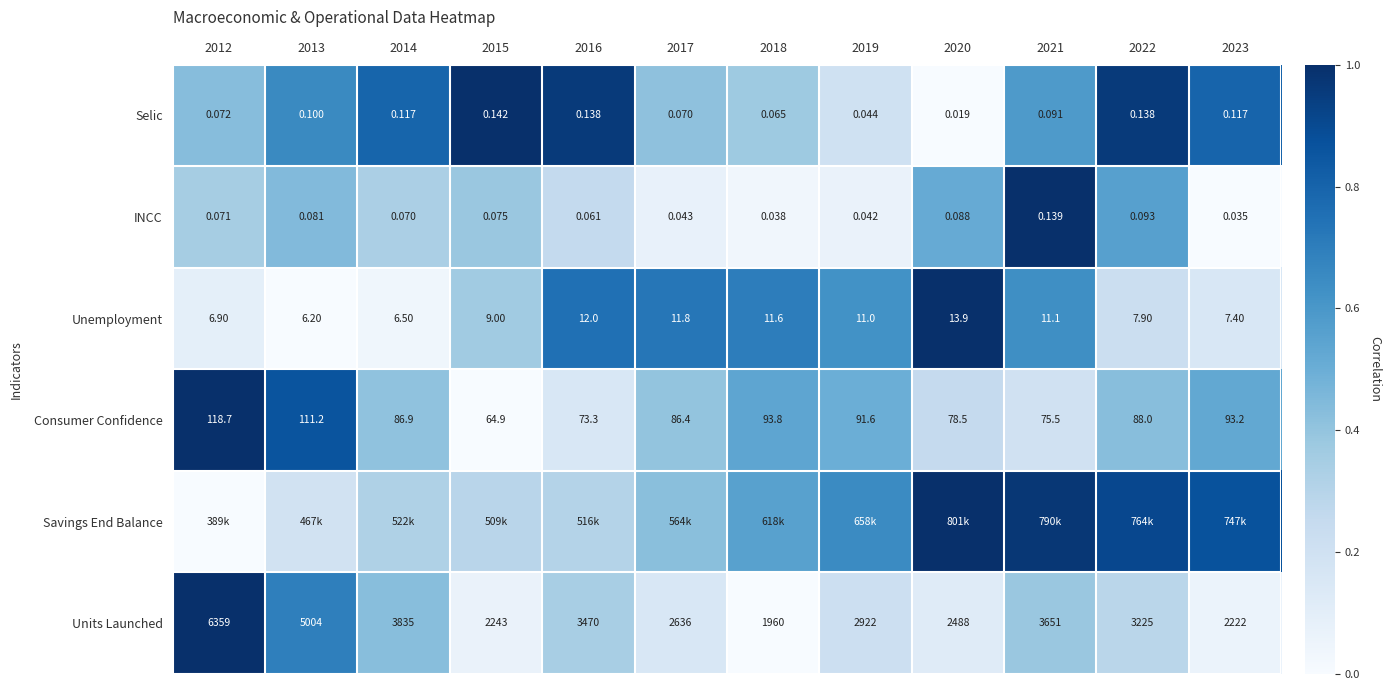

How many data points in Units Launched are less than 3225?

6